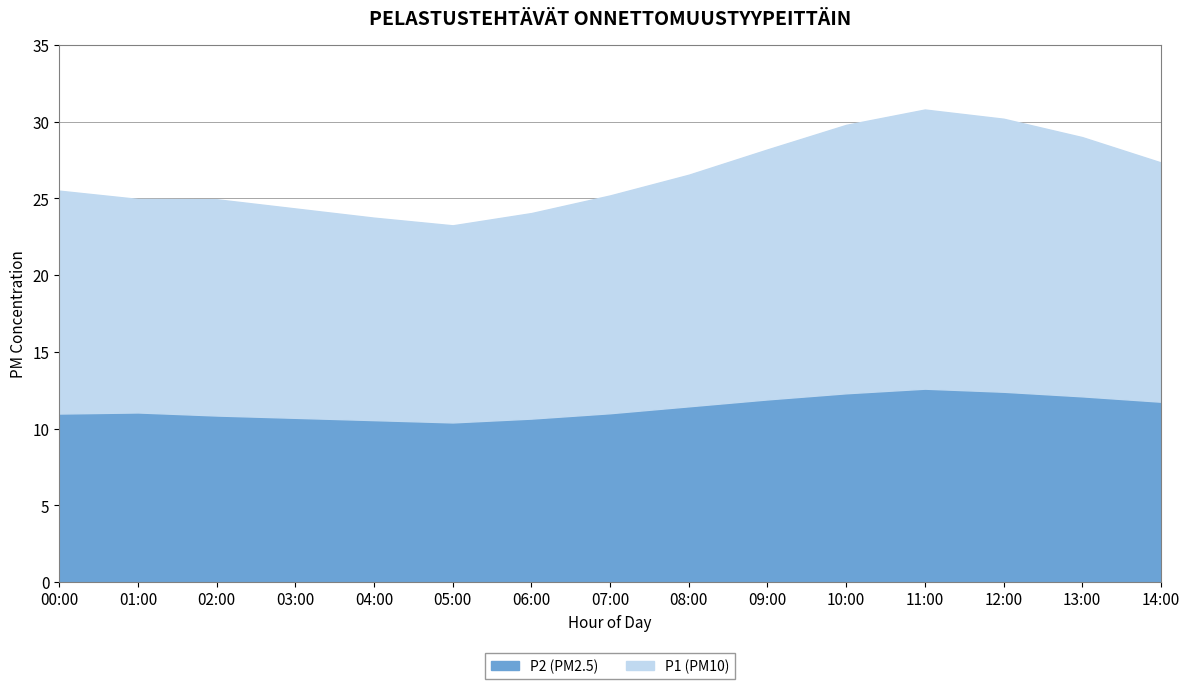

What is the value of the P2 point at the 1st from the left?

11.0